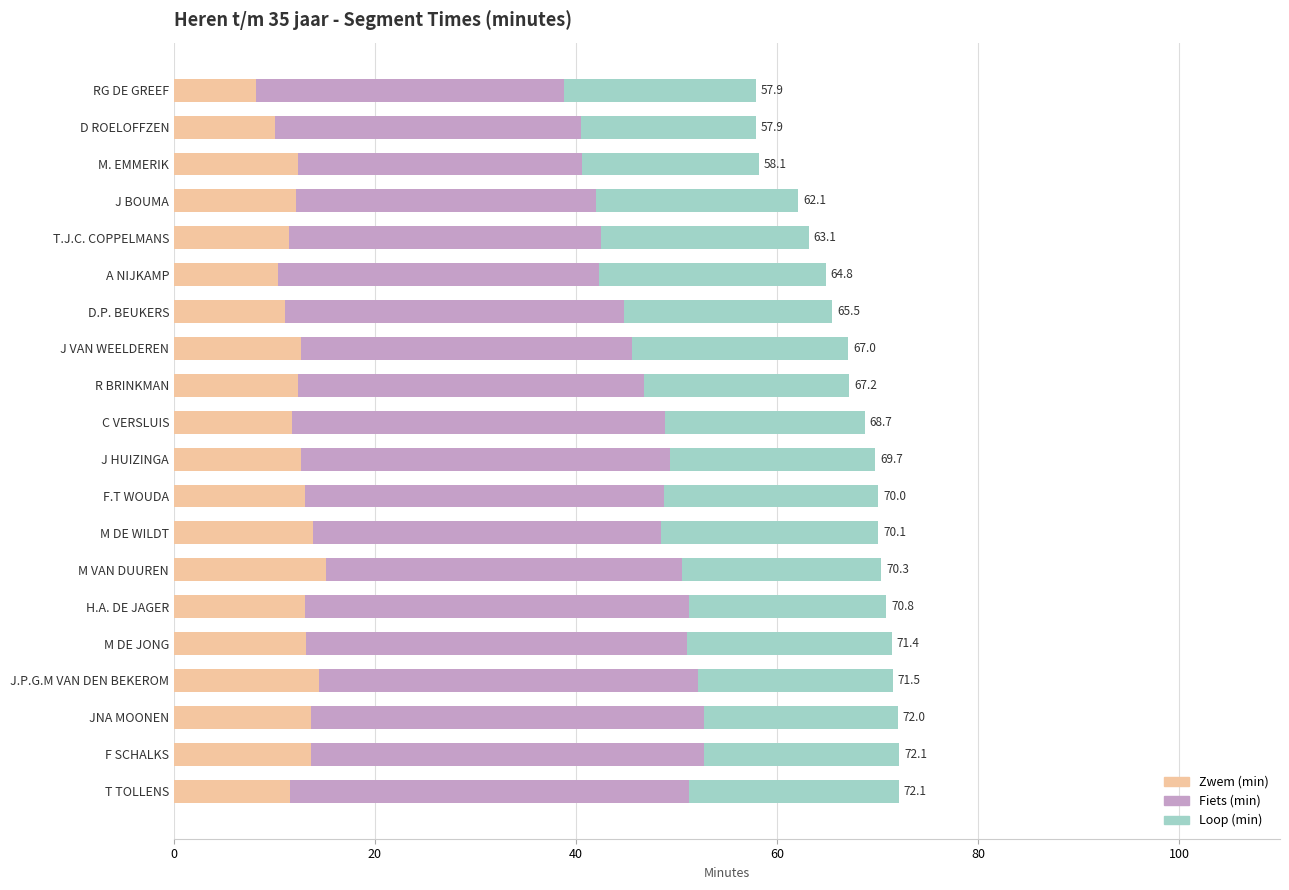

What is the total value across all series at J HUIZINGA?

69.7